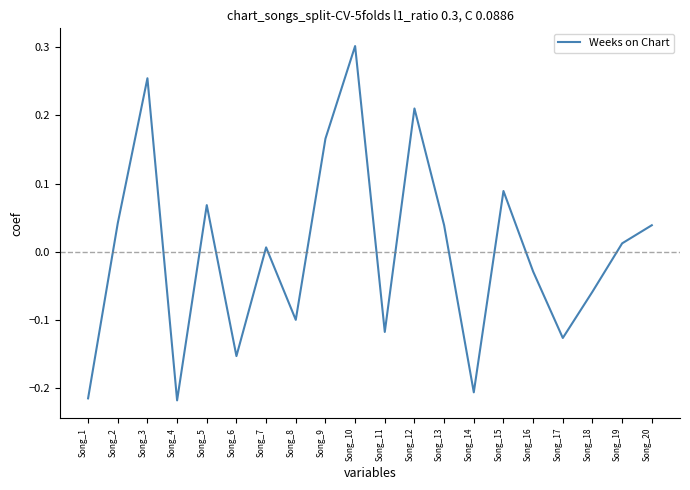

What is the difference between the maximum and minimum values?

0.5